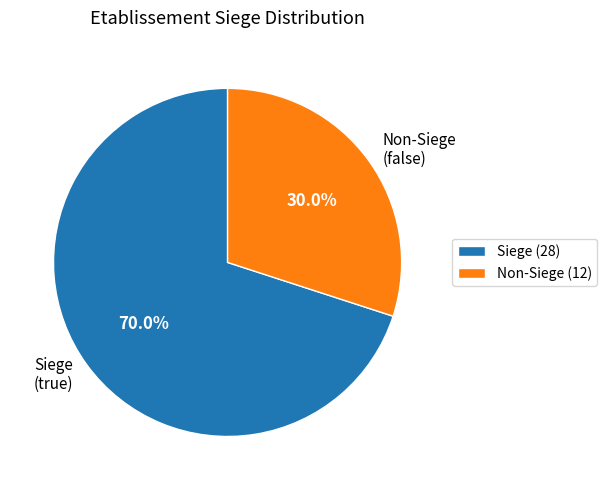

Does any single category account for the majority?

Yes